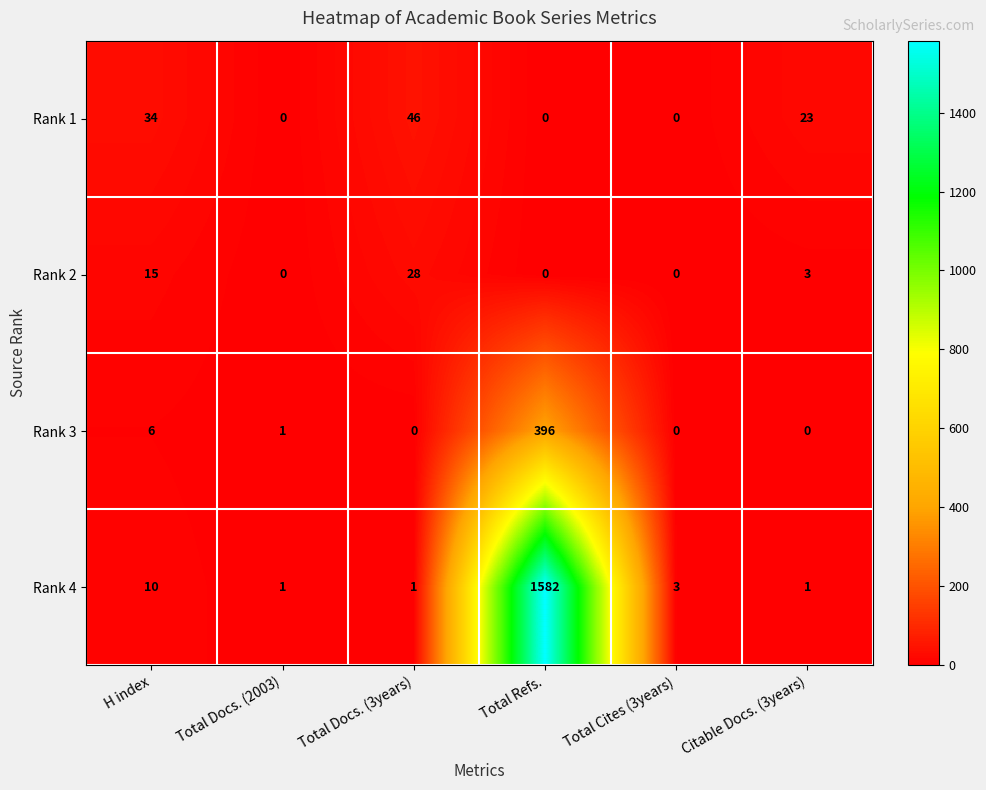

At which category does the chart reach its peak across all series?

Total Refs.